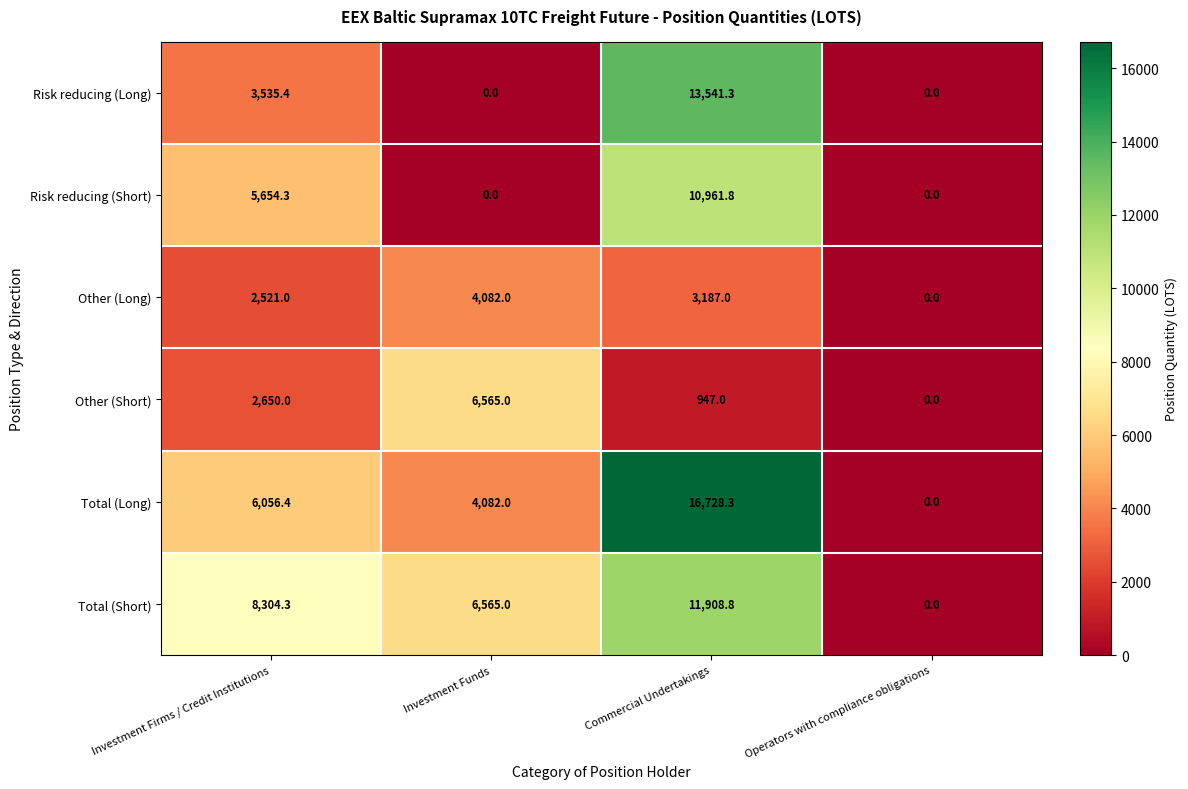

At how many categories does at least one series exceed 4659?

3